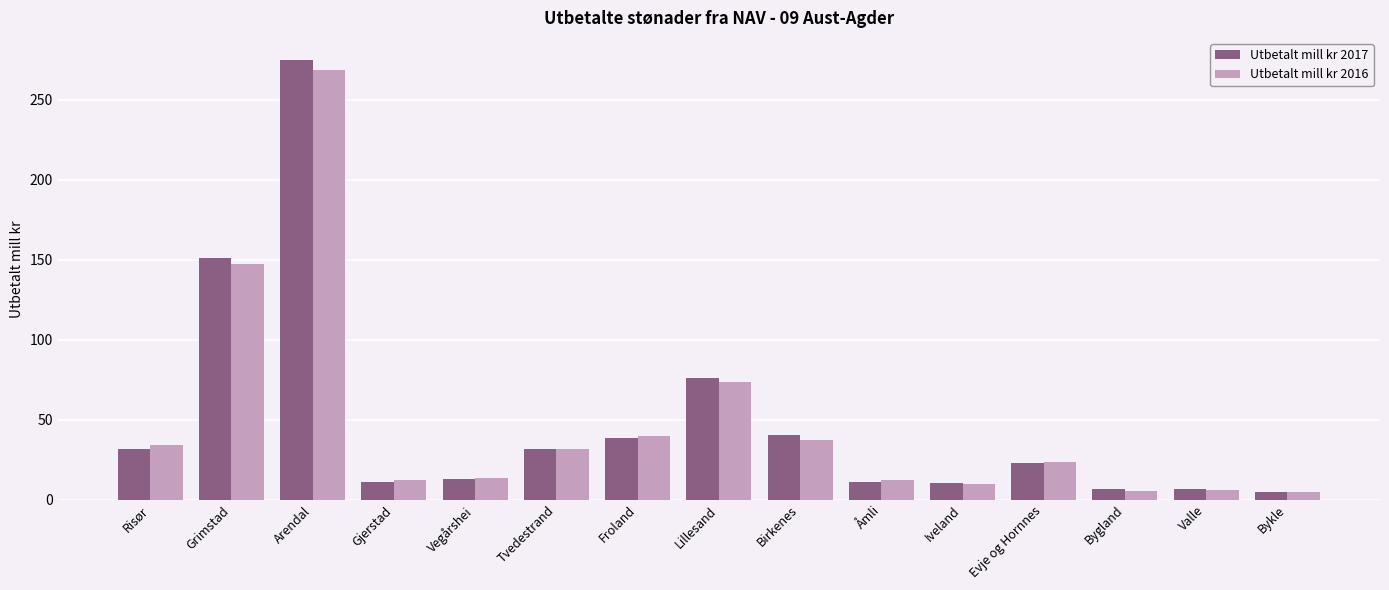

What position from the right is Iveland?

5